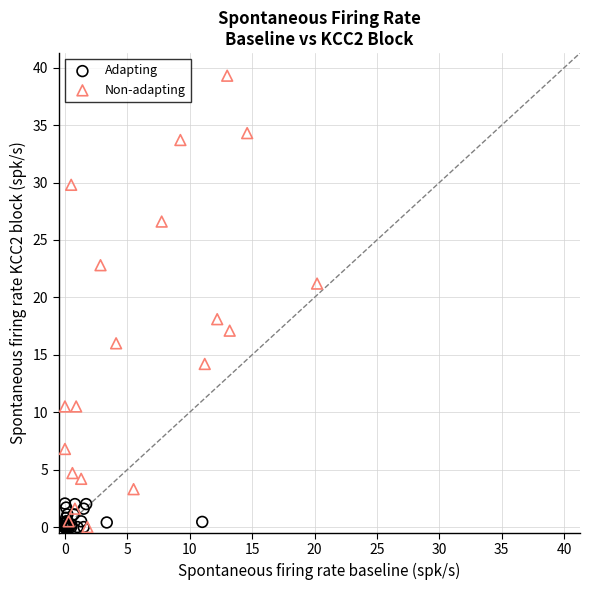

Which series has the widest spread of Y values?

Non-adapting